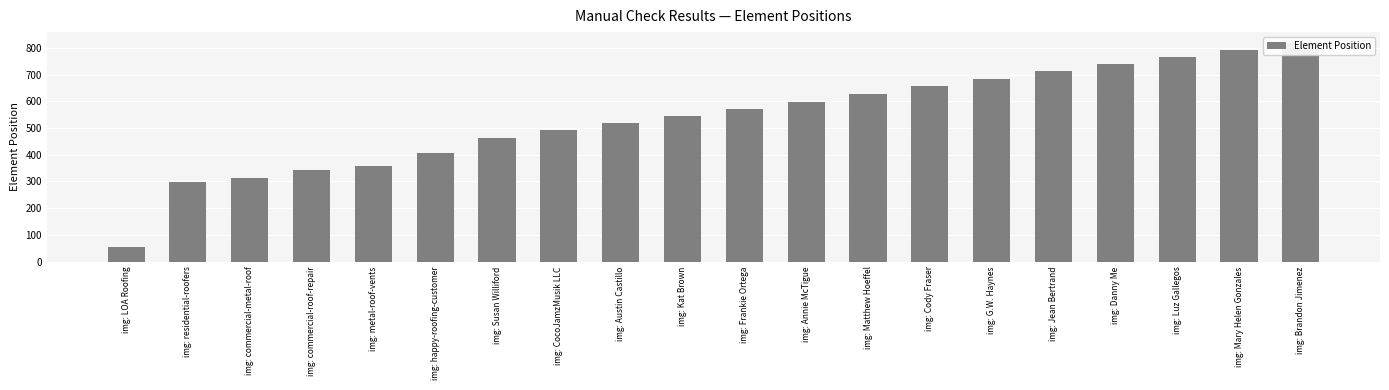

What is the difference between the maximum and minimum values?

764